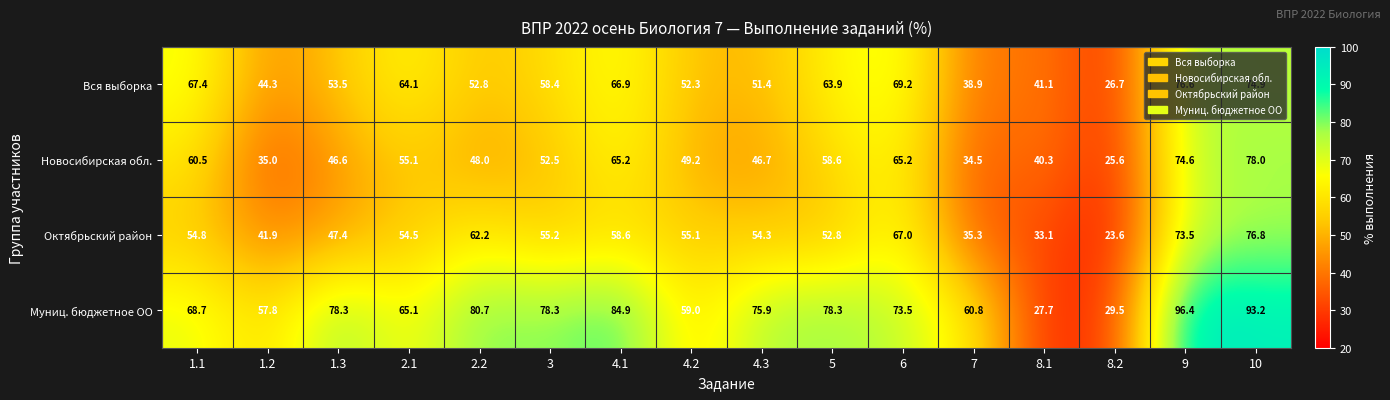

What is the total value across all series at 8.1?

142.2